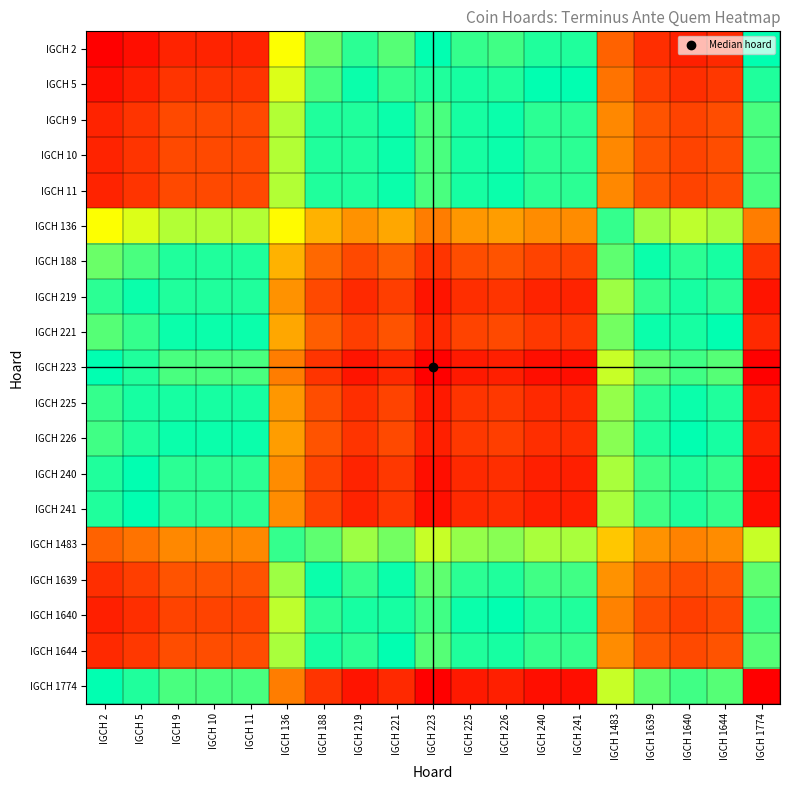

Which series has the largest range (max minus min)?

IGCH 2